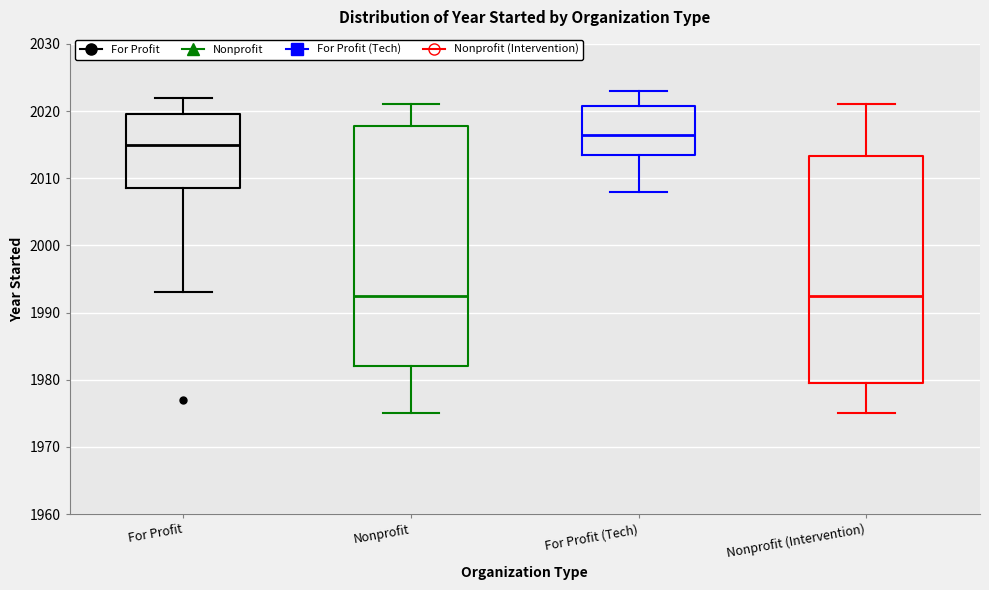

Reading left to right, read every box against the y-axis: the position of its median line, the range the box covers, and the ends of its whiskers. The values are not printed on the chart, so give them approximately, as read against the axis.

For Profit: median 2015, box 2009 to 2020, whiskers 1993 to 2022
Nonprofit: median 1993, box 1982 to 2018, whiskers 1975 to 2021
For Profit (Tech): median 2017, box 2014 to 2021, whiskers 2008 to 2023
Nonprofit (Intervention): median 1993, box 1980 to 2013, whiskers 1975 to 2021